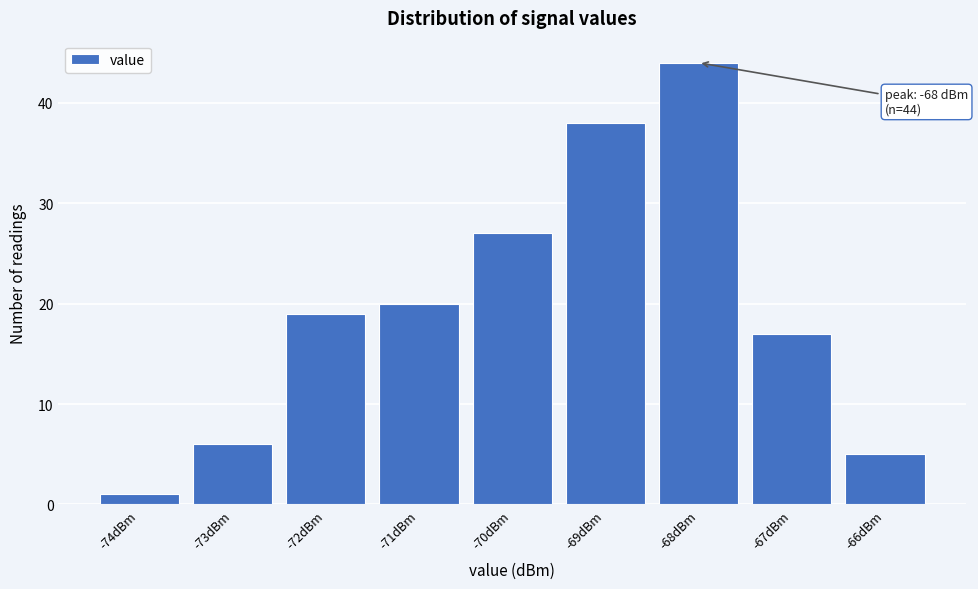

Over which range of the x-axis is the bar tallest?

-68.5 to -67.5